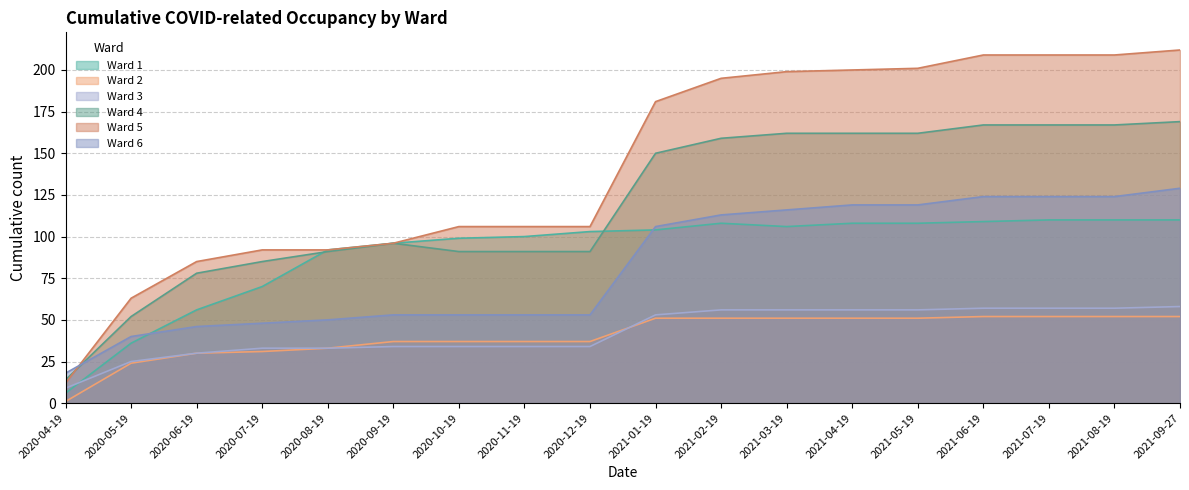

True or false: Ward 3 and Ward 5 cross at least once.

False